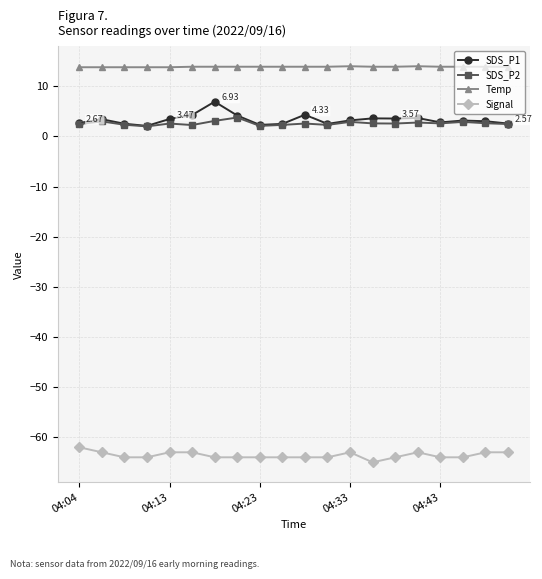

Which series has the largest total across all categories?

Temp